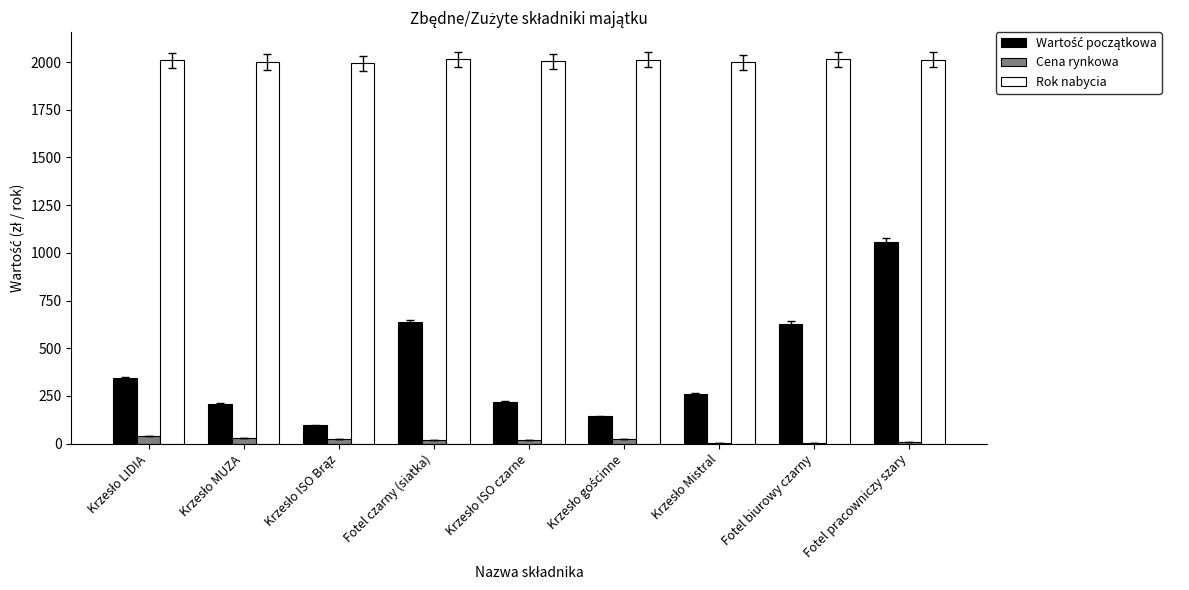

At which category is the sum across all series the highest?

Fotel pracowniczy szary